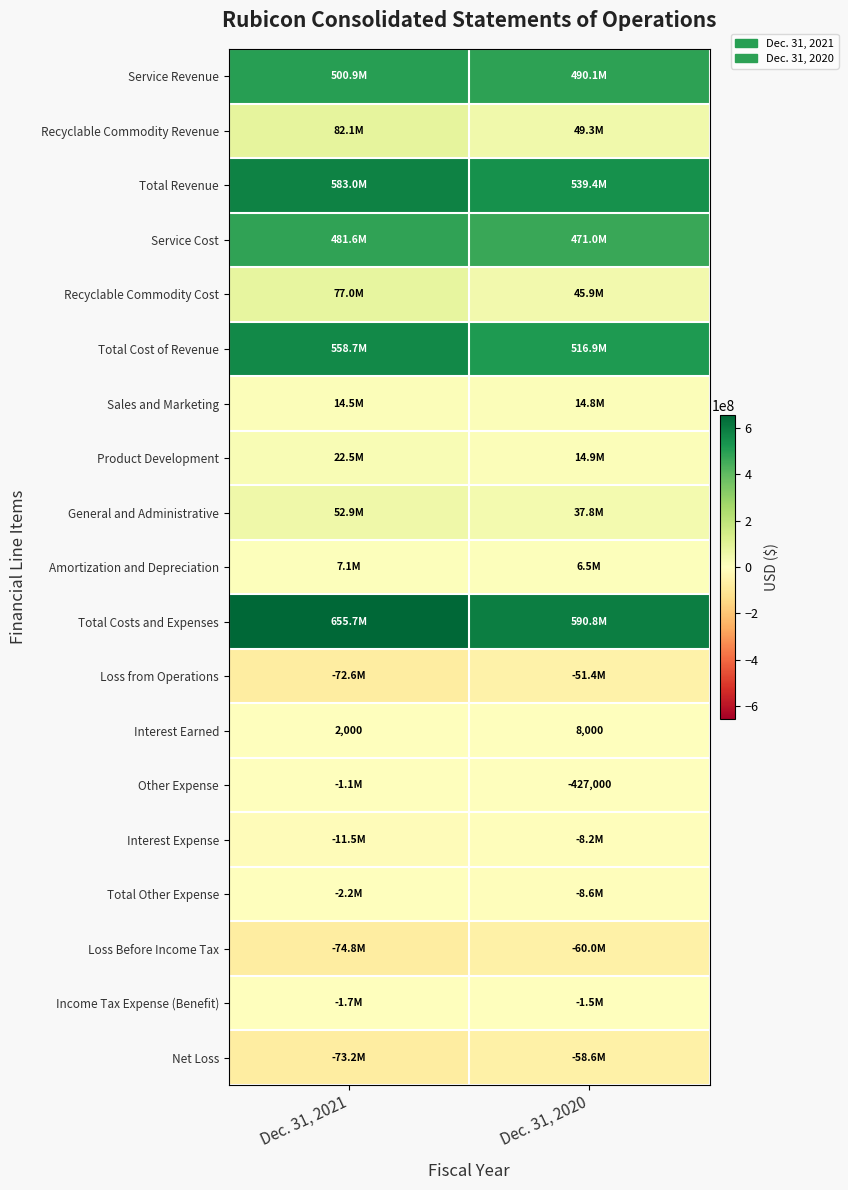

Count the number of data series in this chart.

19